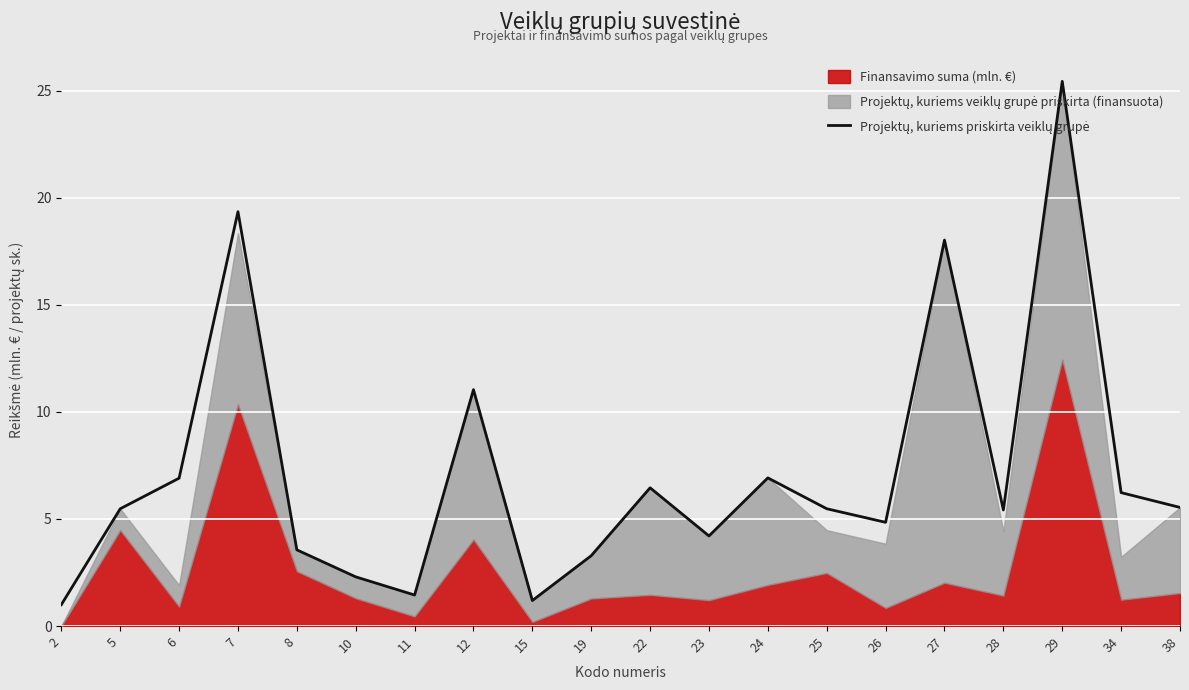

The value at 25 is 2.5. True or false?

False